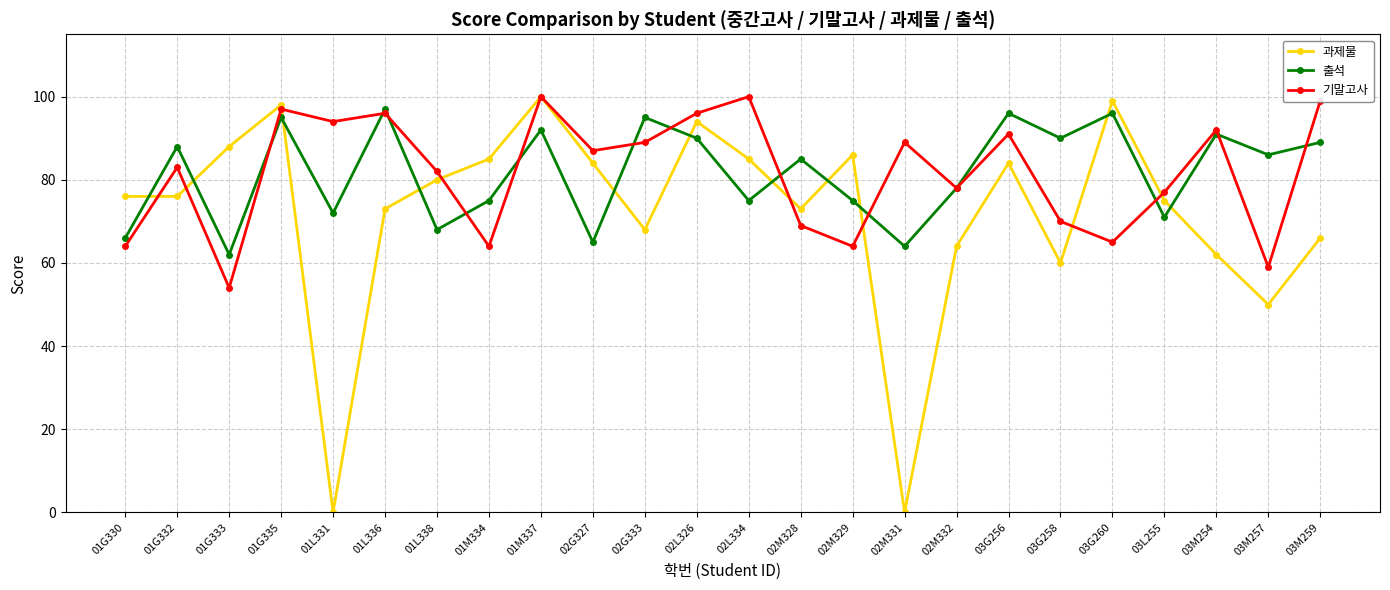

Which series has the largest range (max minus min)?

과제물